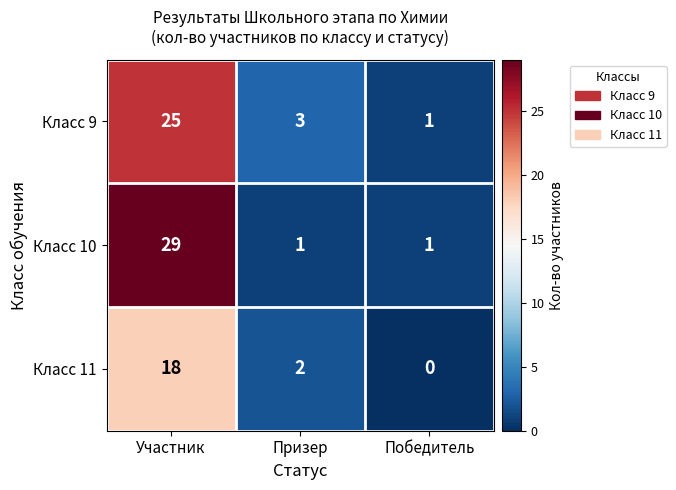

What is the total value across all series at Участник?

72